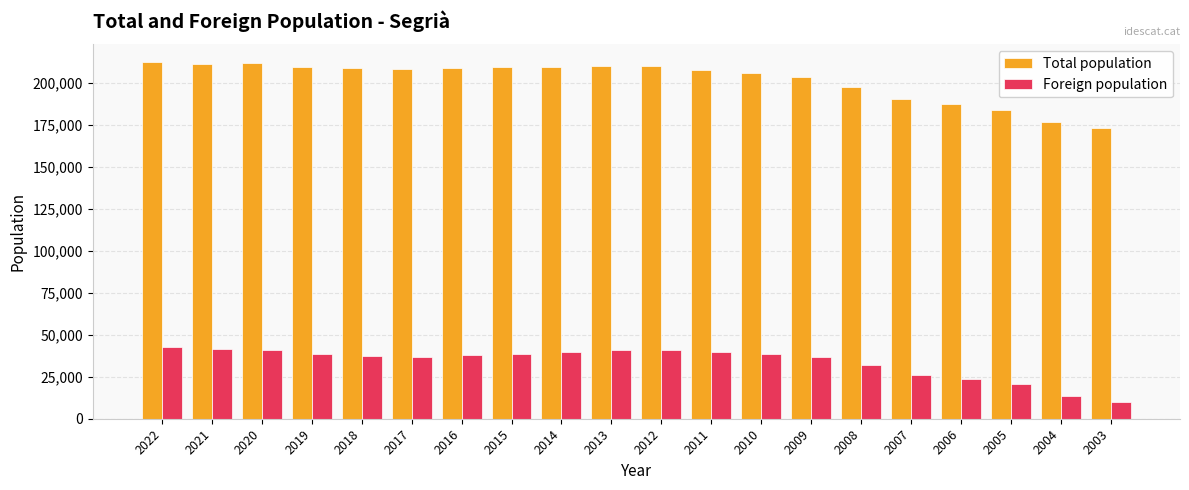

What is the total value across all series at 2020?

252514